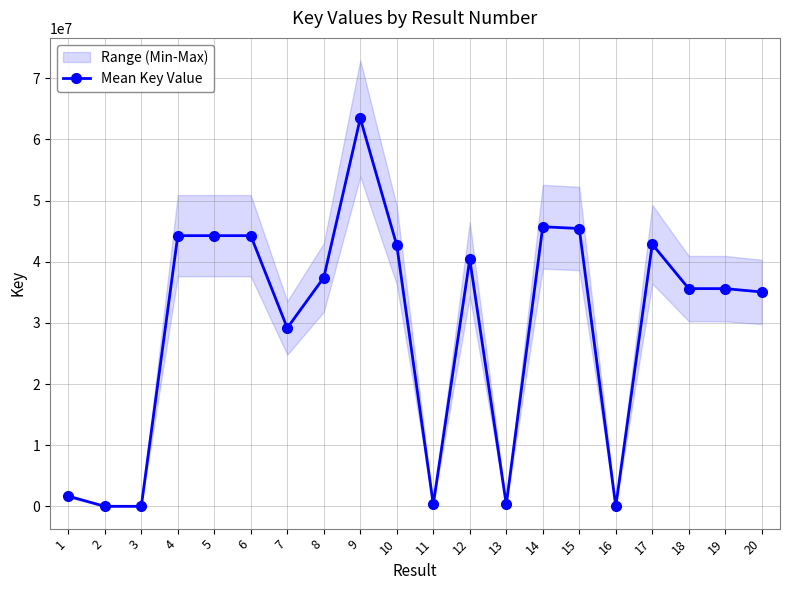

Does the chart have visible grid lines?

Yes